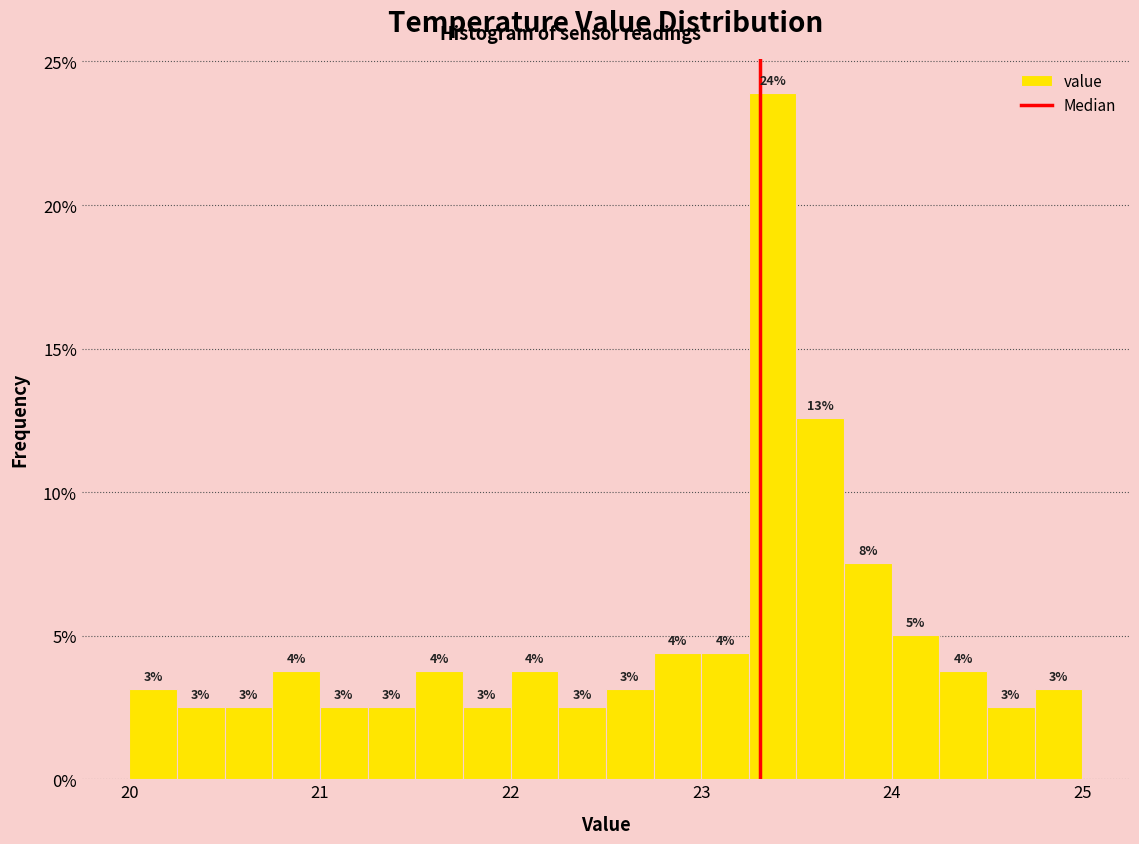

Around what value on the x-axis is the tallest bar? Give the approximate position of its centre, as read against the axis.

23.4